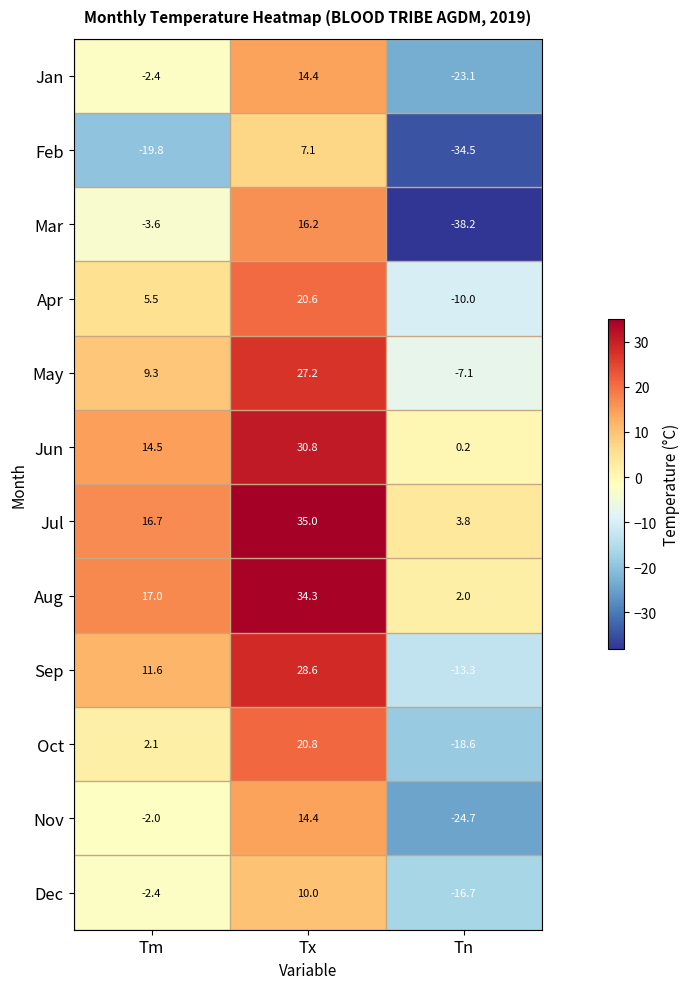

What is the difference between the Oct values at Tm and Tx?

18.7